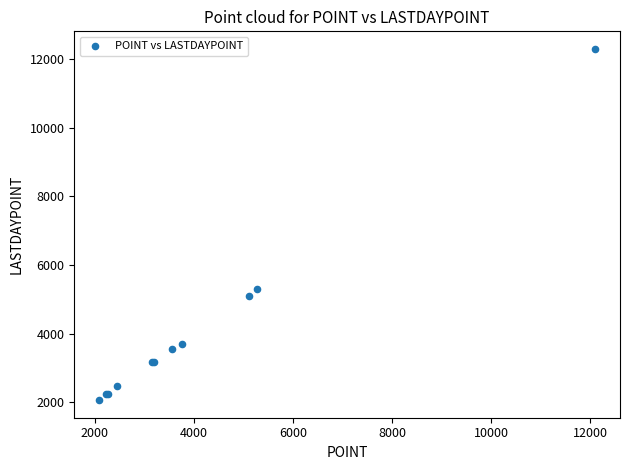

What Y value in the scatter plot is closest to 7182?

5299.2